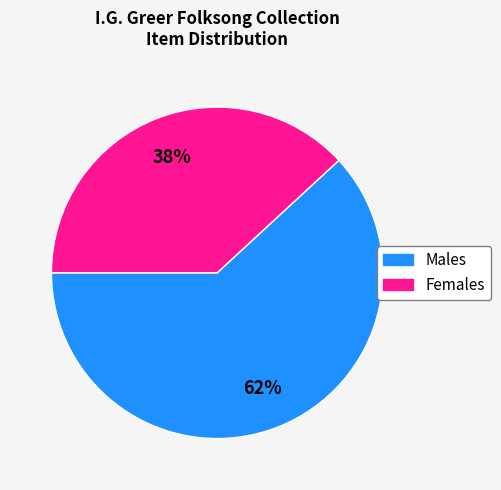

Do Females and Males together represent more than half of the pie?

Yes